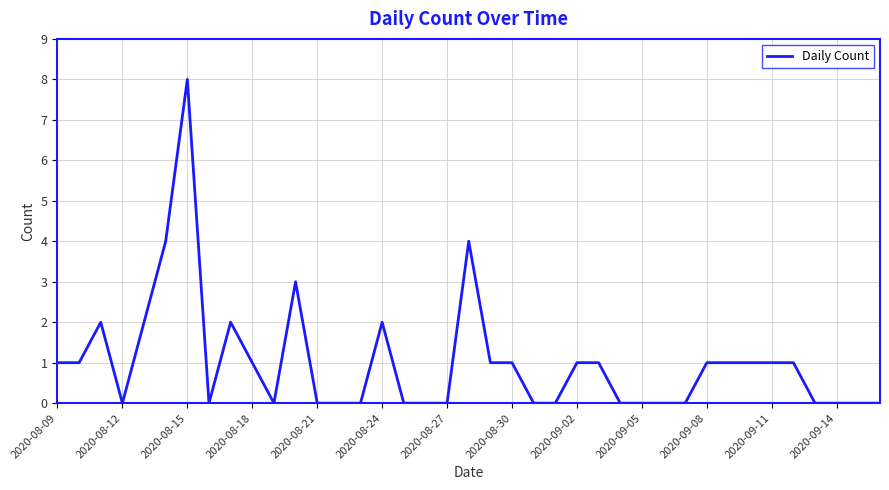

What is the maximum value shown in the chart?

8